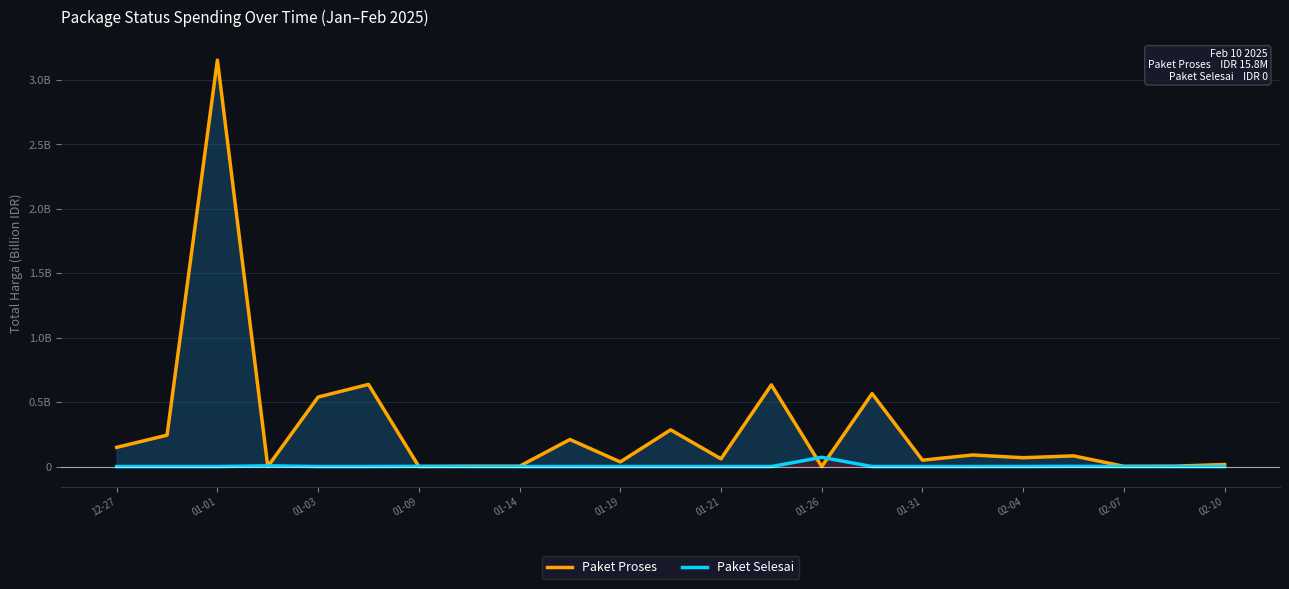

Does the chart display data point markers on the line(s)?

No